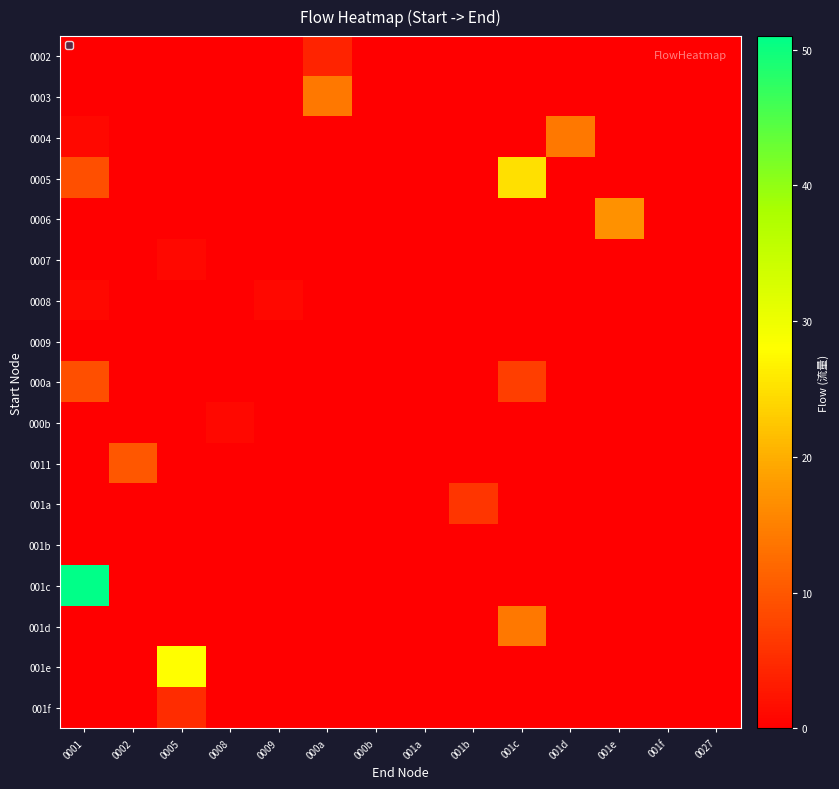

Which category has the highest value across all series?

0001